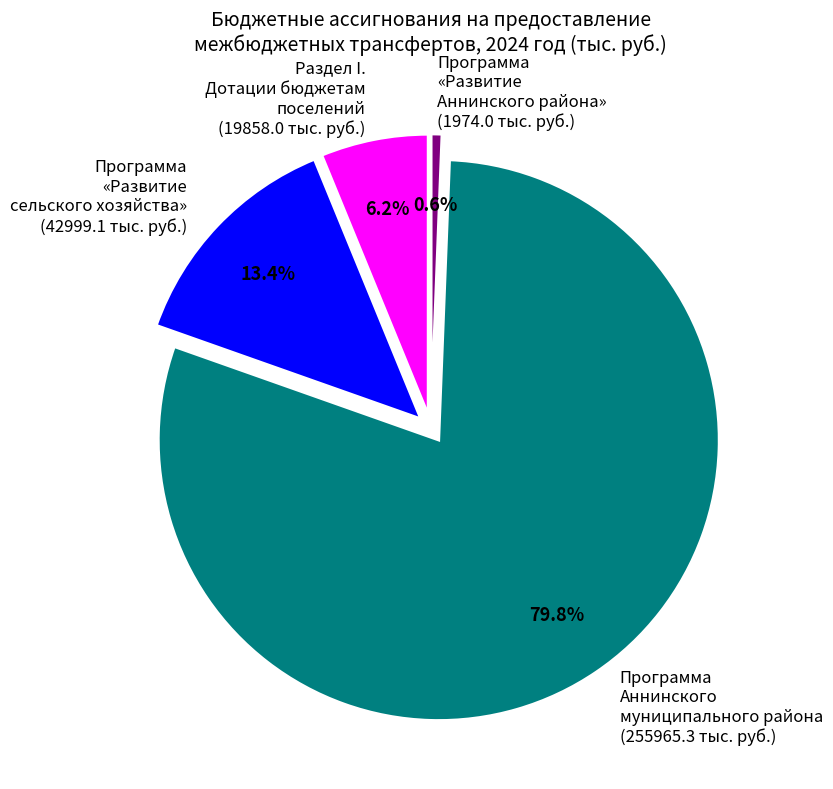

Is there any slice that represents more than half of the pie?

Yes